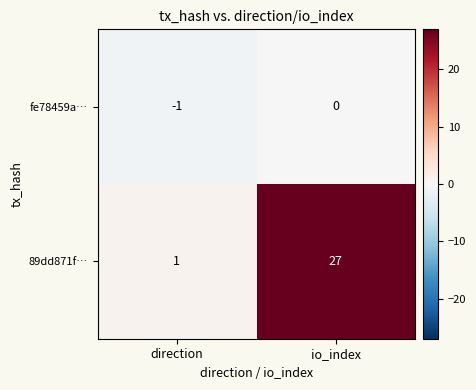

How many categories are shown in the chart?

2